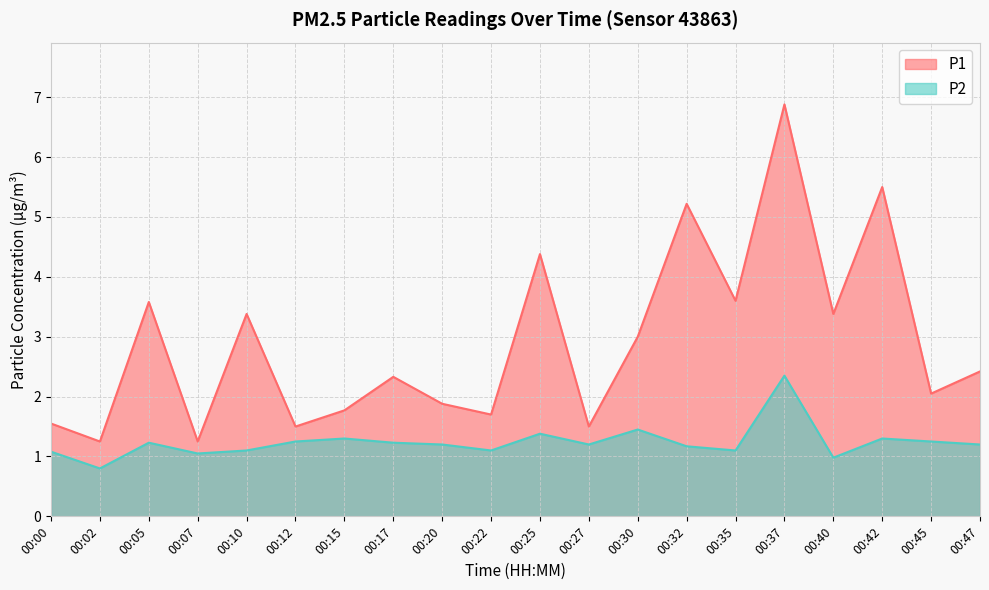

Reading left to right, extract all data points from this chart.

P1: 1.6	1.2	3.6	1.2	3.4	1.5	1.8	2.3	1.9	1.7	4.4	1.5	3.0	5.2	3.6	6.9	3.4	5.5	2.0	2.4
P2: 1.1	0.8	1.2	1.1	1.1	1.2	1.3	1.2	1.2	1.1	1.4	1.2	1.4	1.2	1.1	2.4	1.0	1.3	1.2	1.2